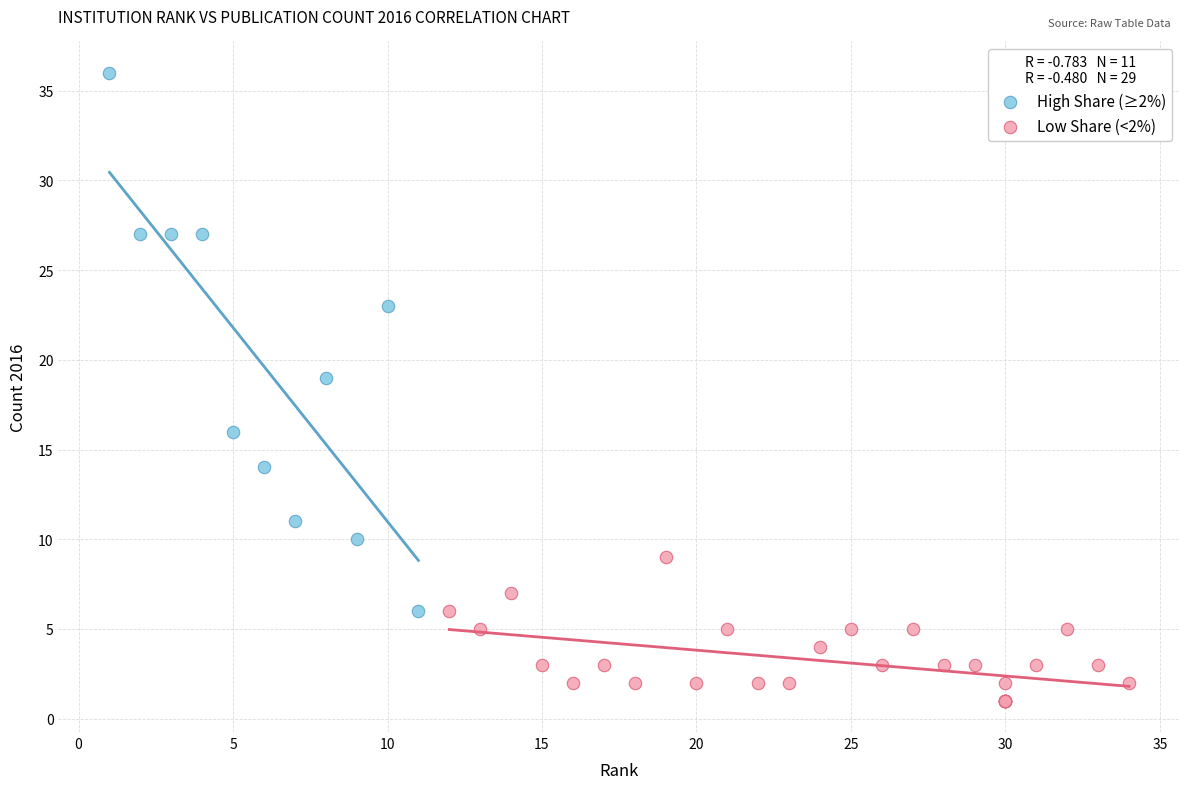

Which series contains the highest Y value?

High Share (≥2%)